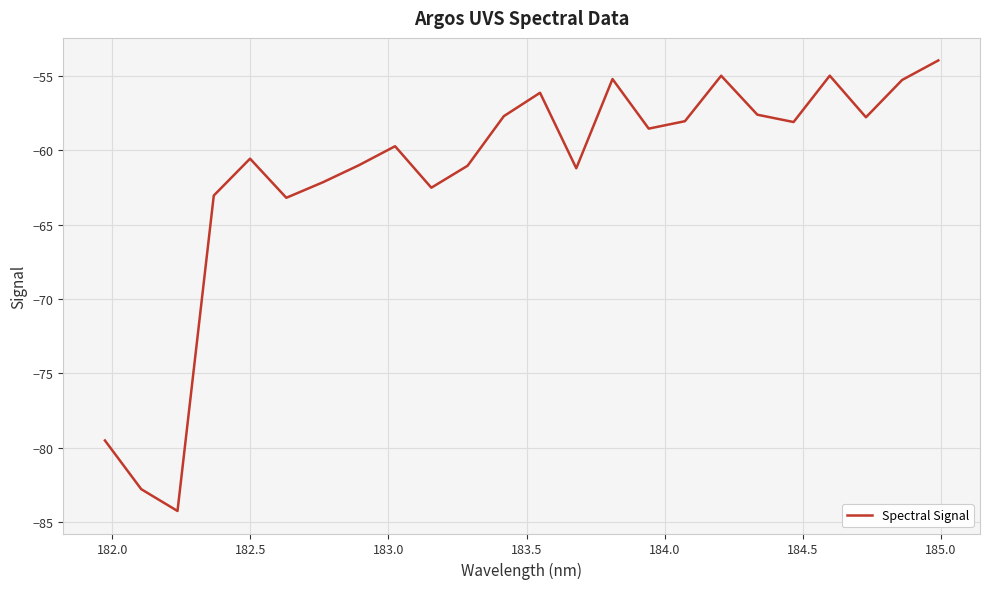

What is the greatest value displayed?

-54.0